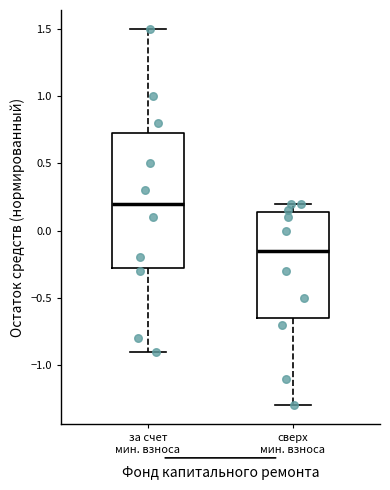

Which box's median line is the lowest?

сверх мин. взноса